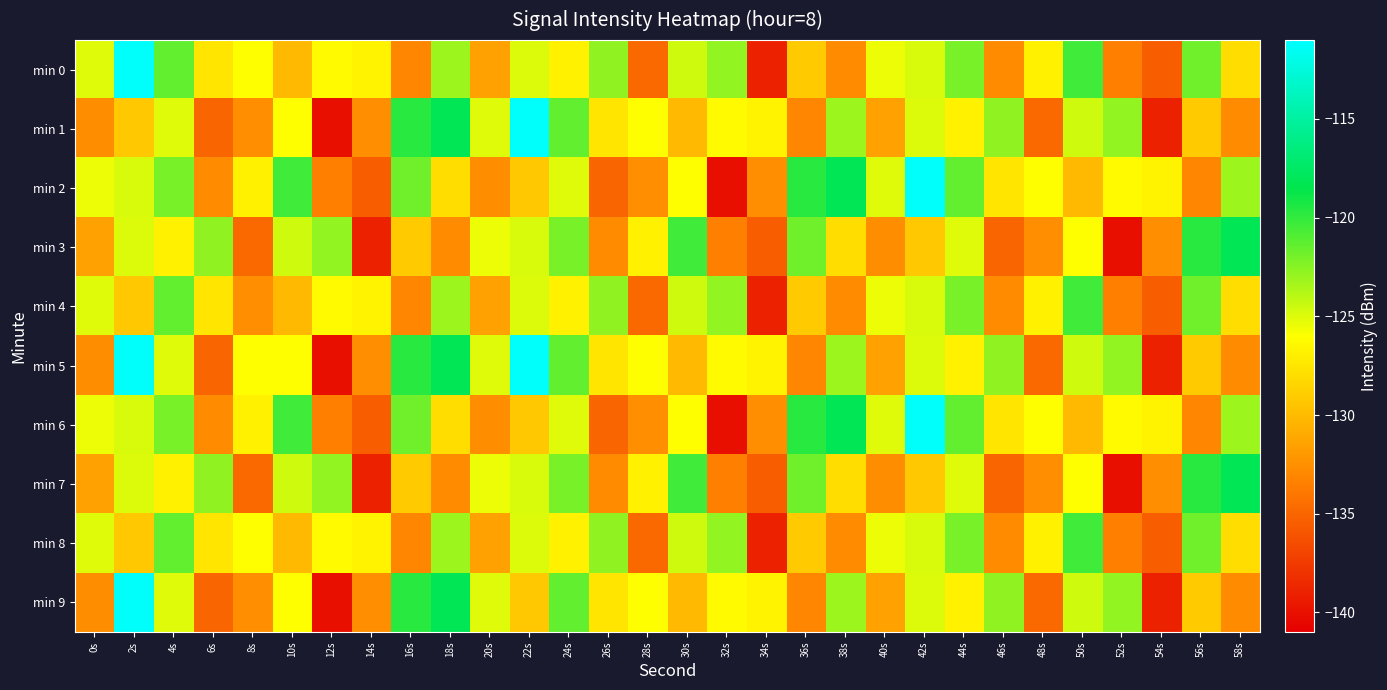

At which category does the chart reach its peak across all series?

2s